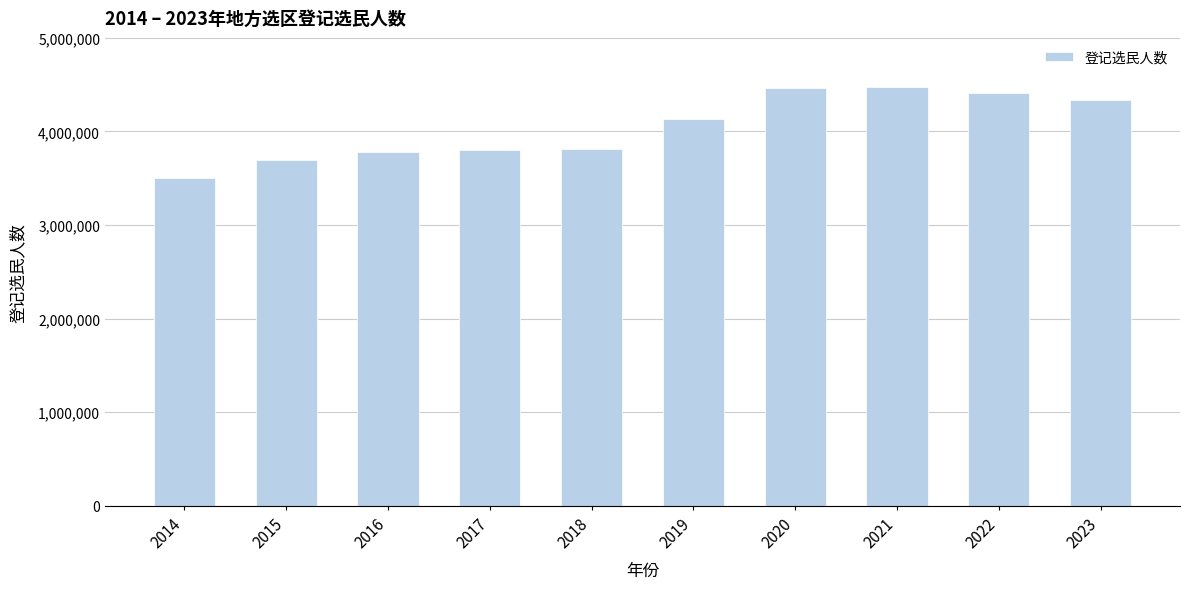

What value does the data have at 2014, to the nearest 10?

3507790